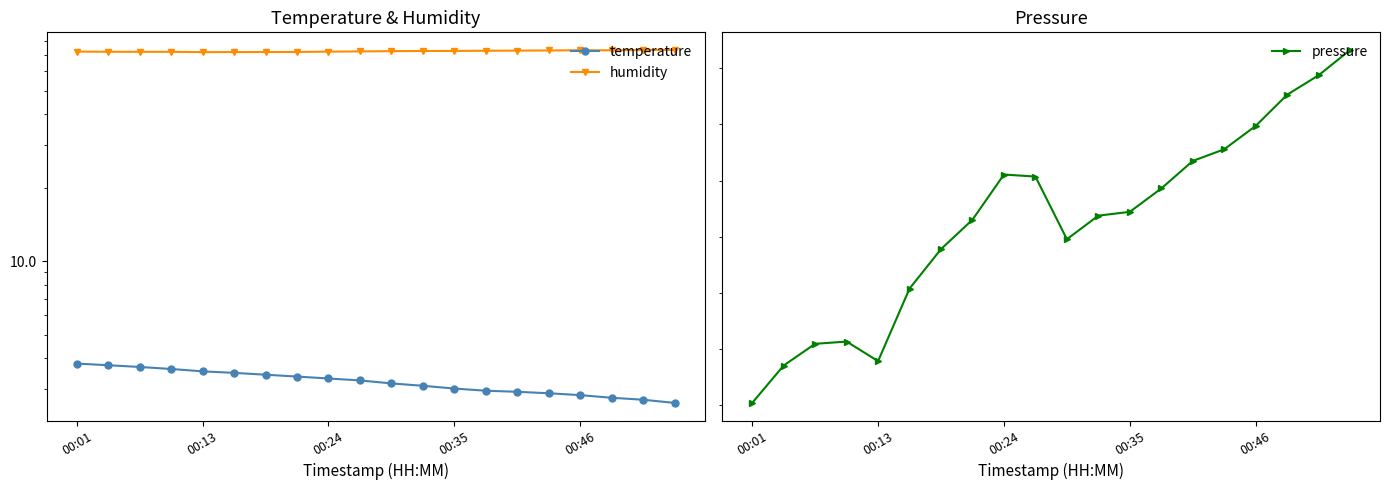

Which label corresponds to the largest value in the chart?

19